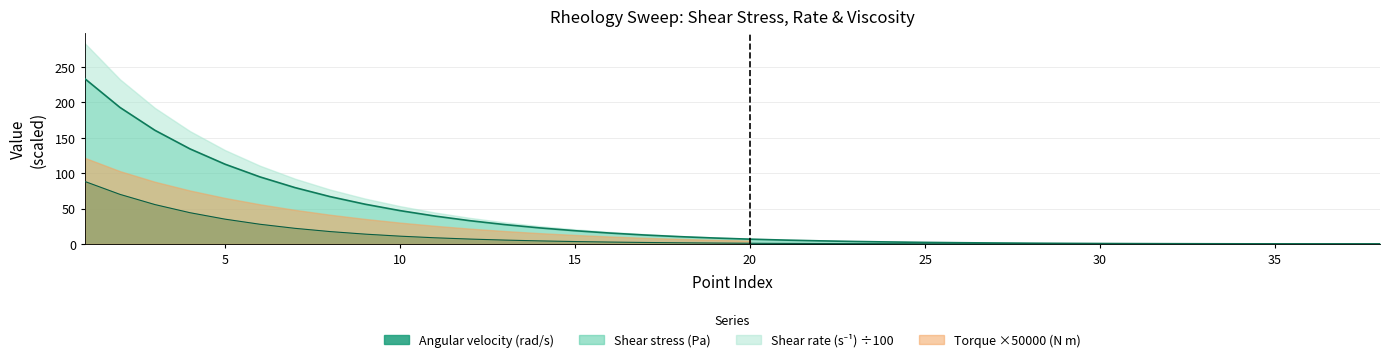

Read the Shear stress (Pa) value at 36.

0.2